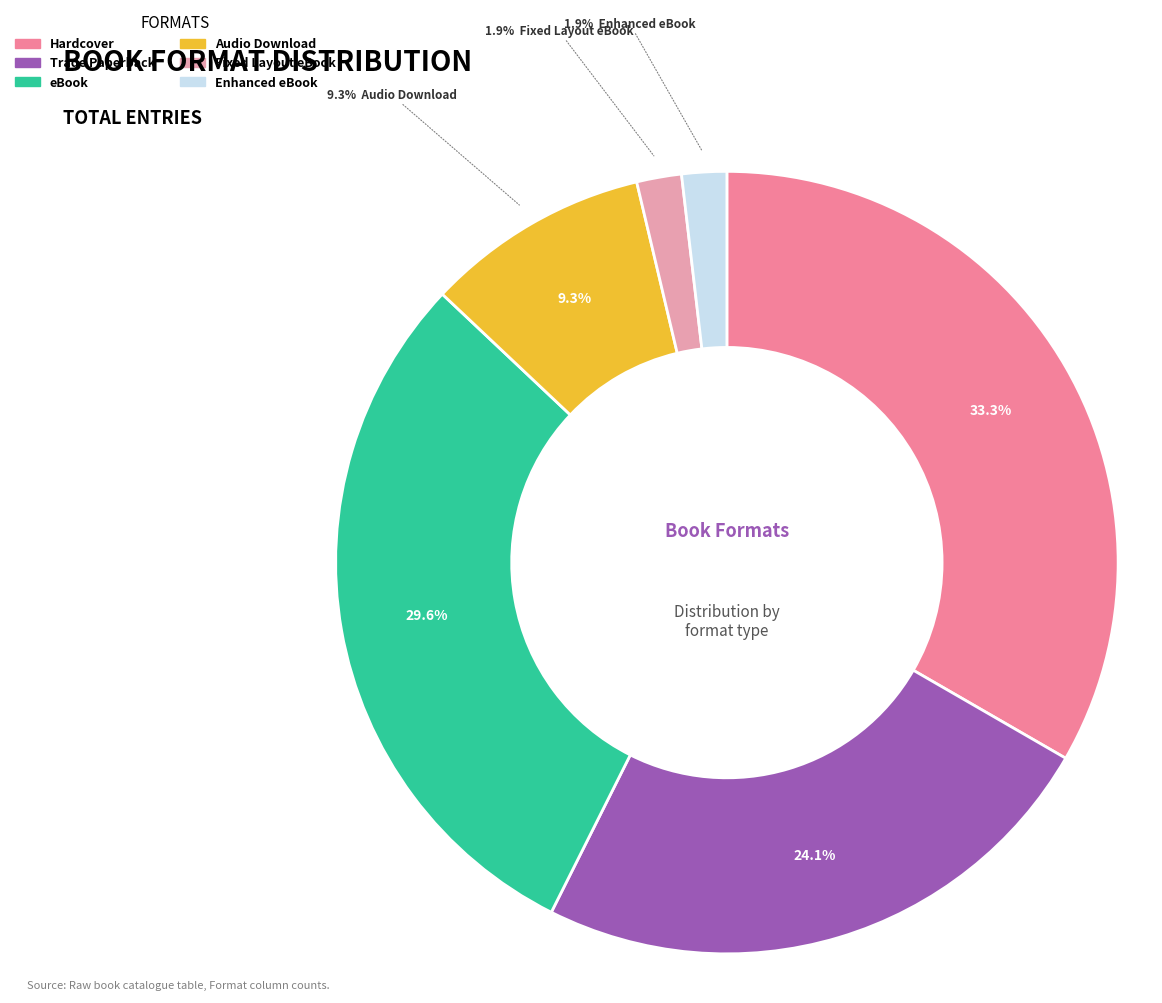

Is eBook the majority of the pie?

No